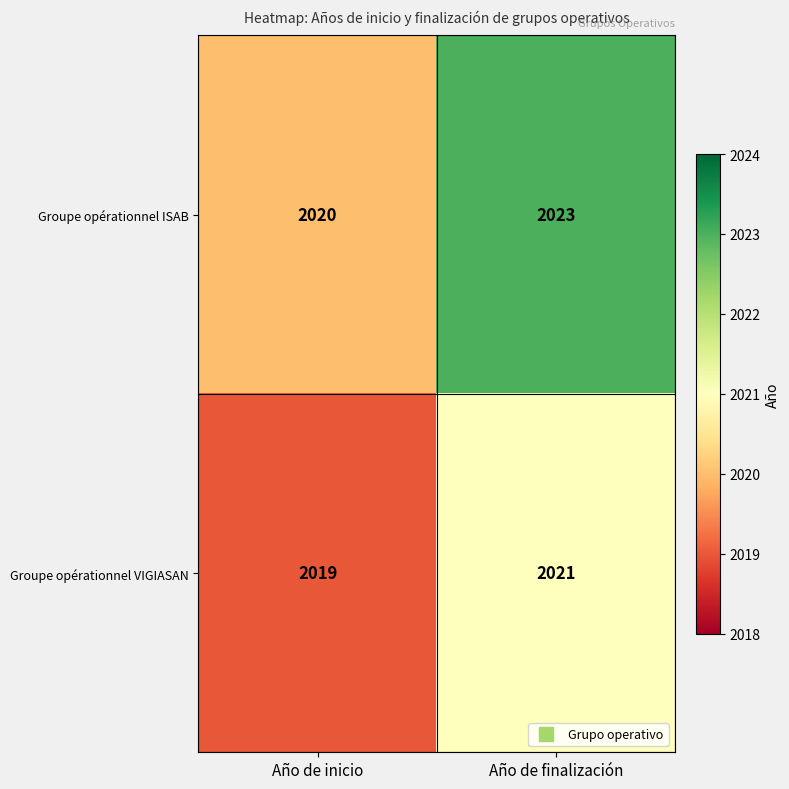

What is the sum of the Groupe opérationnel ISAB values at Año de inicio and Año de finalización?

4043